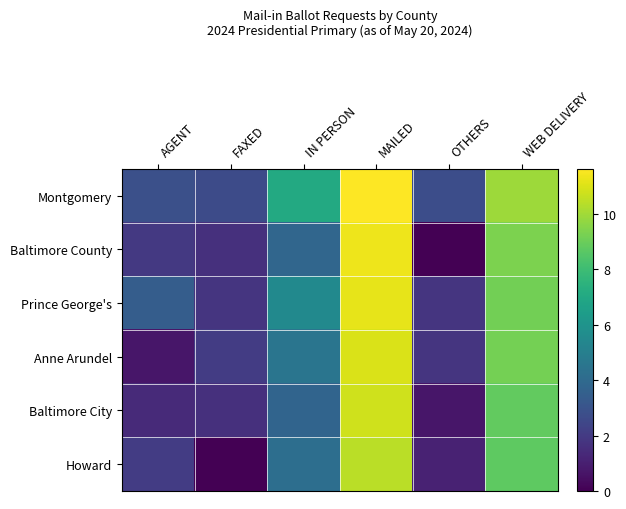

Between WEB DELIVERY and MAILED, which is larger?

MAILED